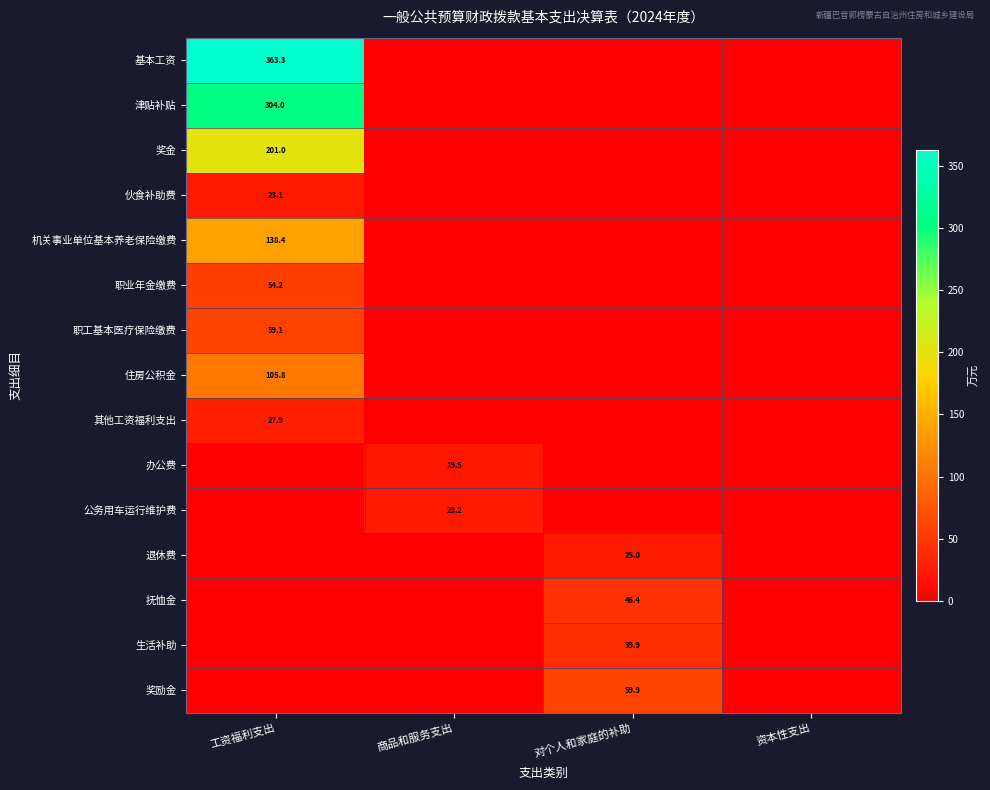

What is the spread (max minus min) of values at 工资福利支出?

363.3